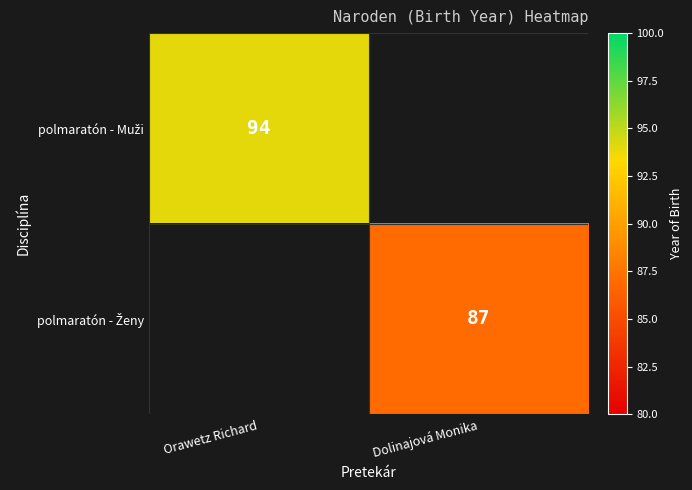

Count the number of categories in the chart.

2